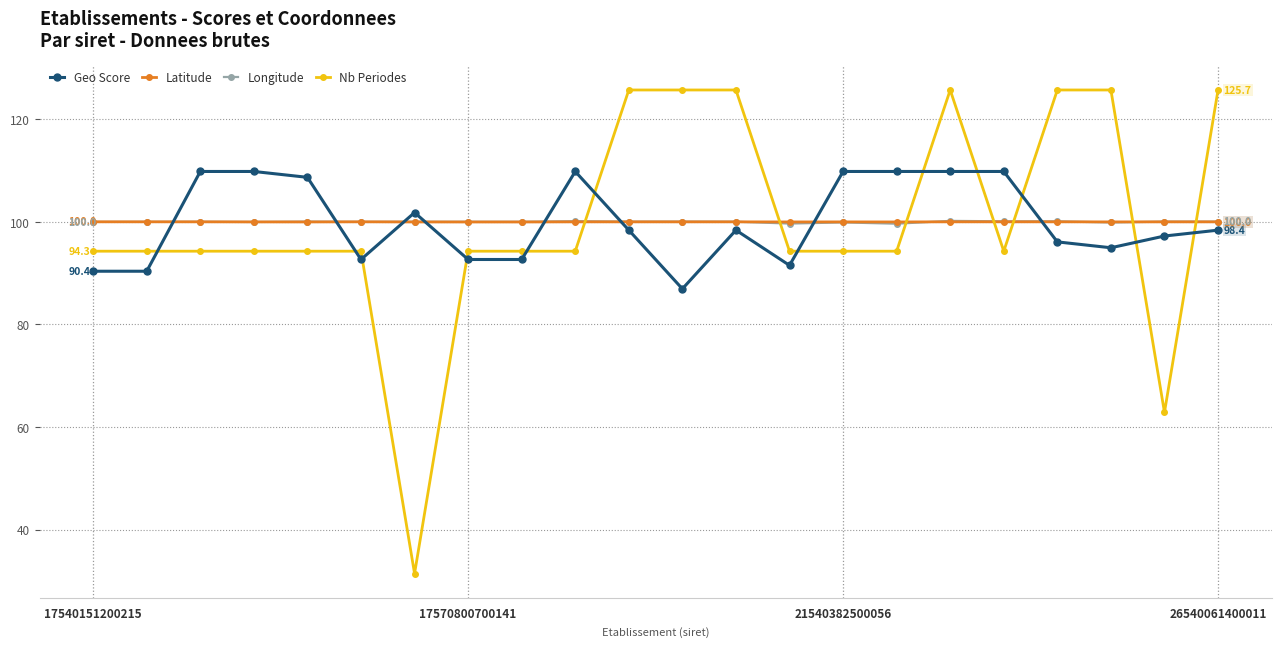

At how many categories does at least one series exceed 113?

7